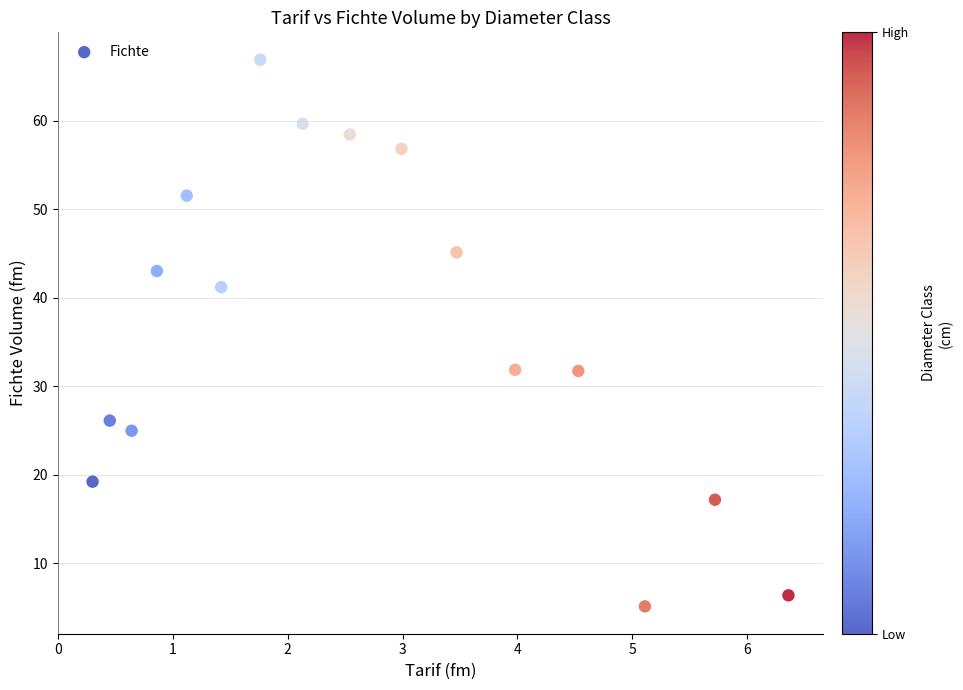

What is the range of Y values (max minus min)?

61.8